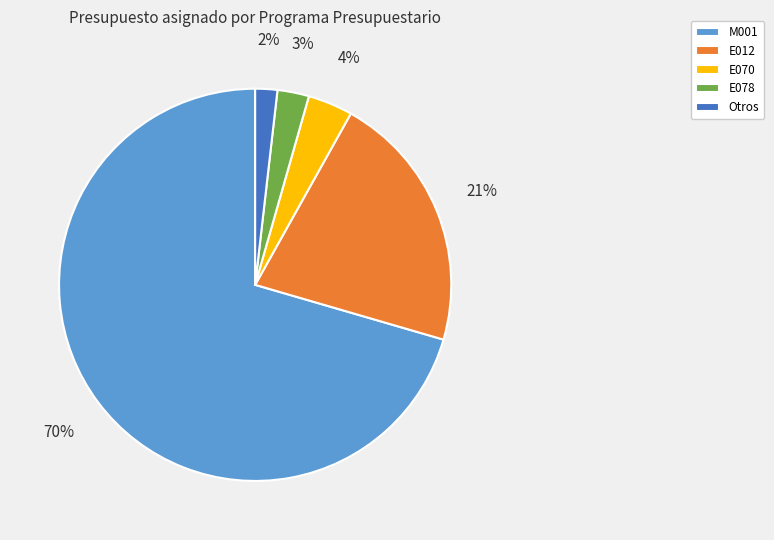

Which slice is the largest?

M001